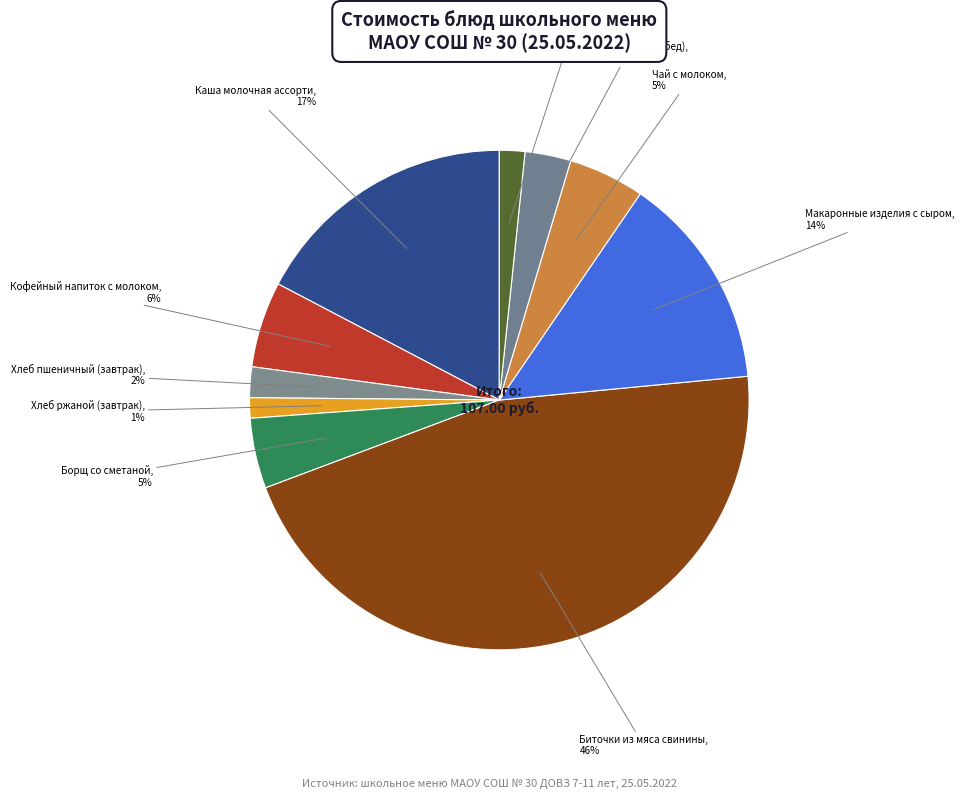

How many slices are in this pie chart?

10